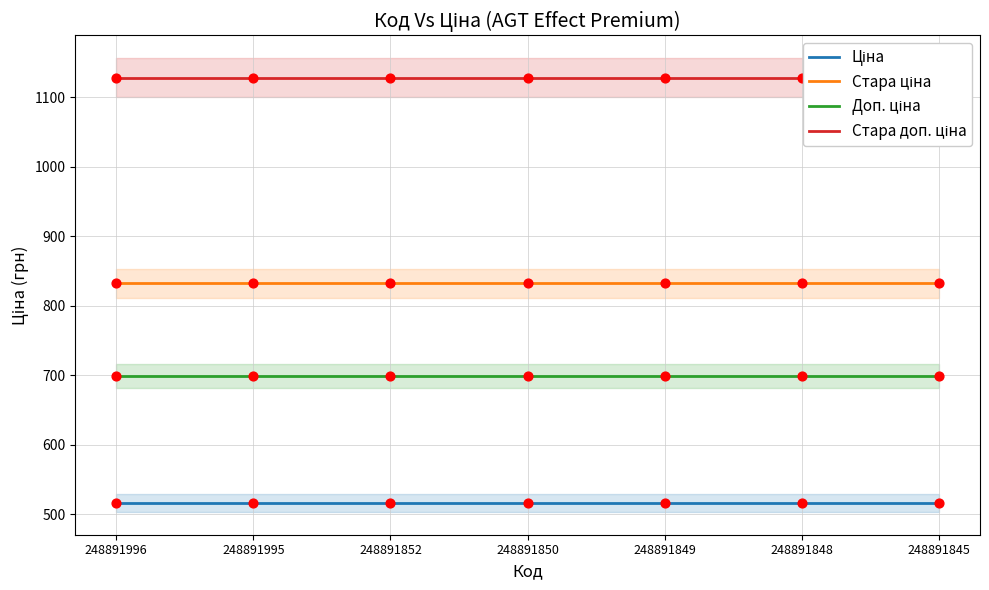

Which series contains the lowest Y value?

Ціна